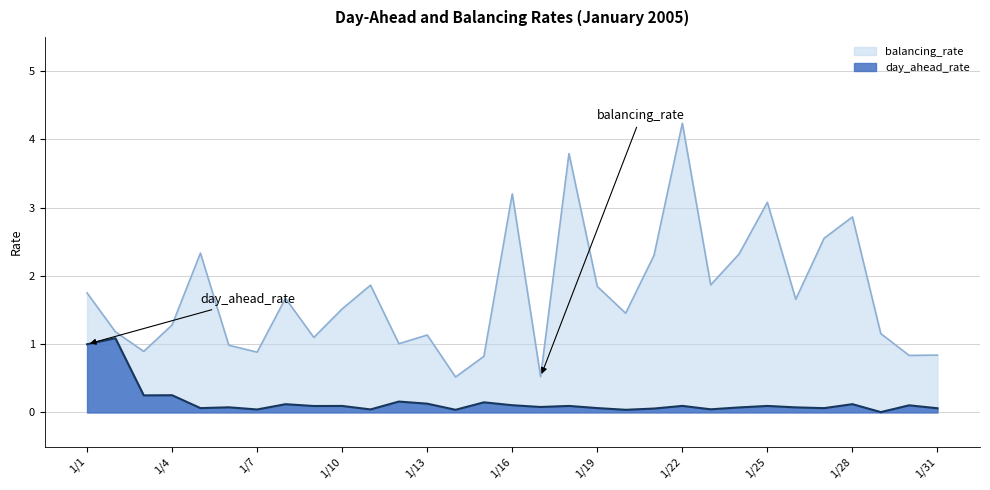

True or false: balancing_rate and day_ahead_rate intersect in this chart.

False